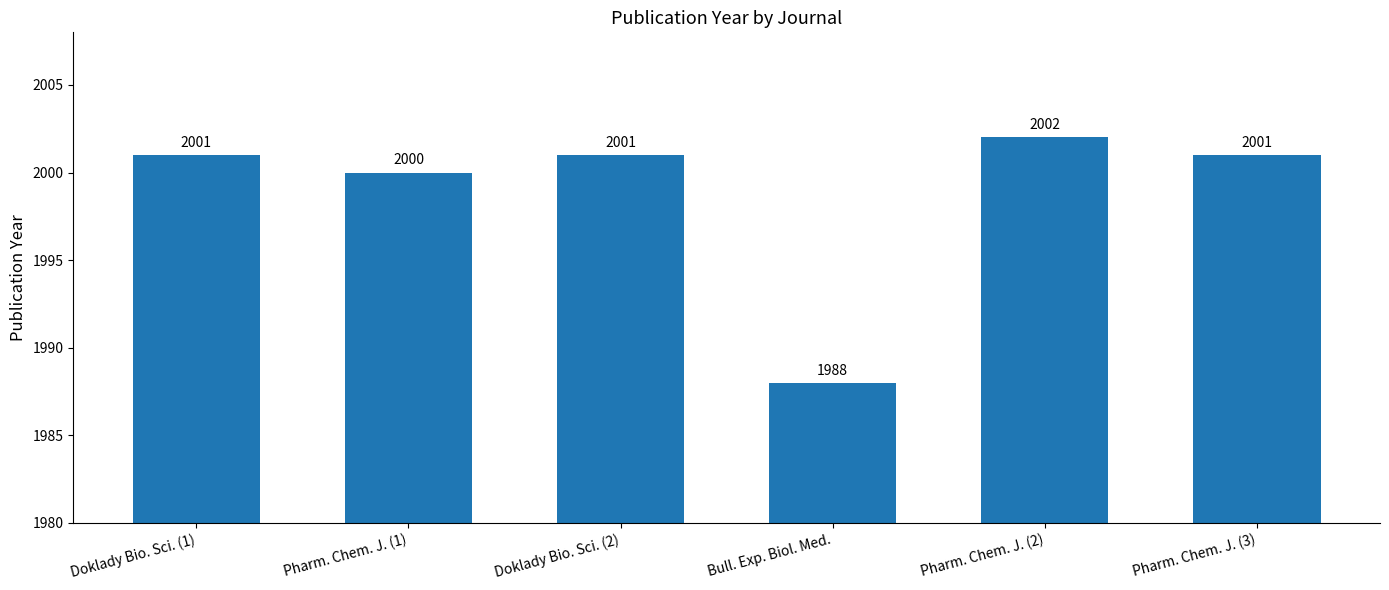

Reading left to right, transcribe all the data shown in this chart.

2001	2000	2001	1988	2002	2001